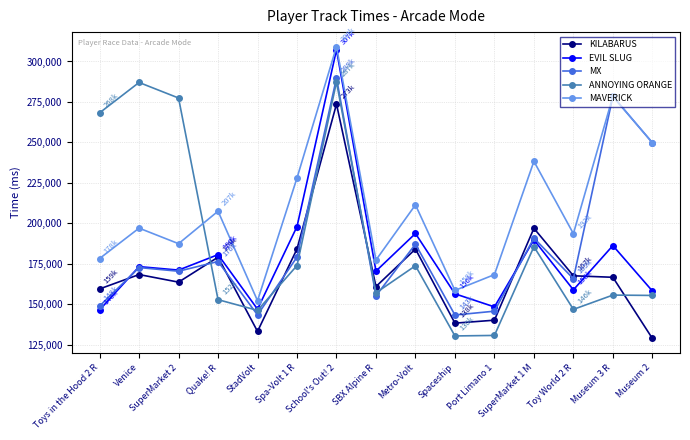

The value of MAVERICK at SuperMarket 1 M is 367207. True or false?

False